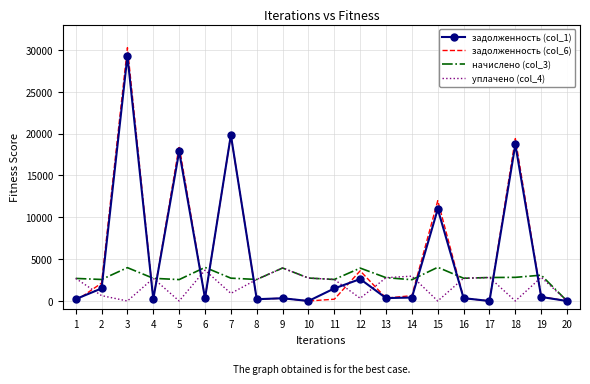

What is the sum of all задолженность (col_6) values?

108868.1